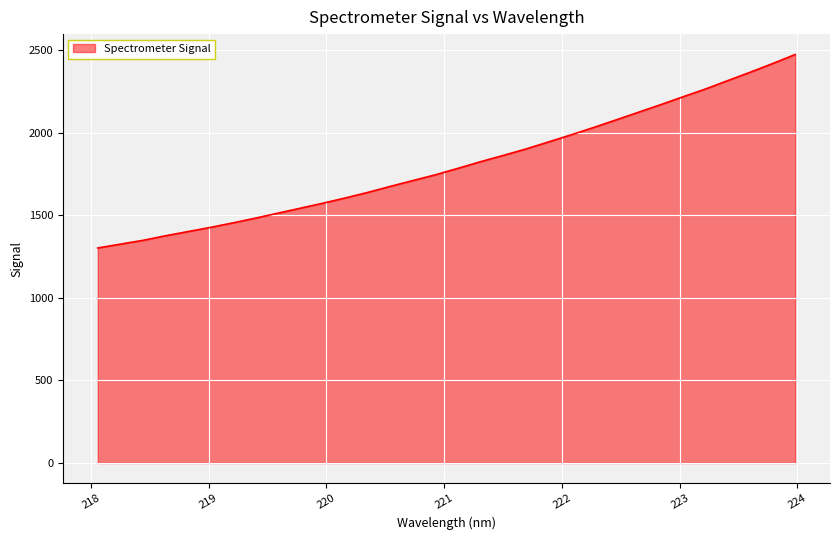

What is the smallest value displayed?

1301.7